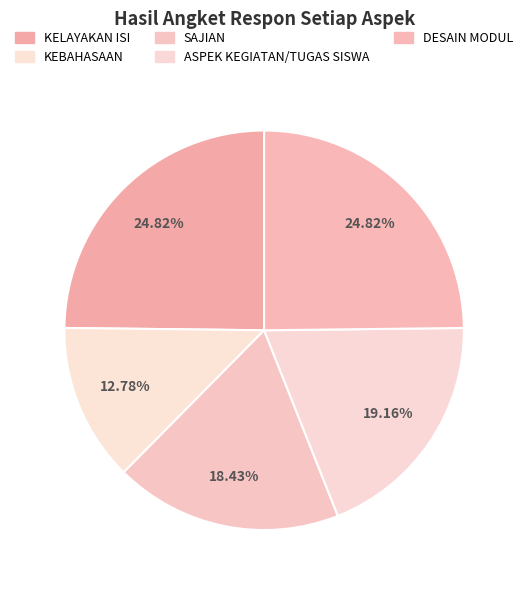

The KEBAHASAAN slice represents 13% of the pie. True or false?

True